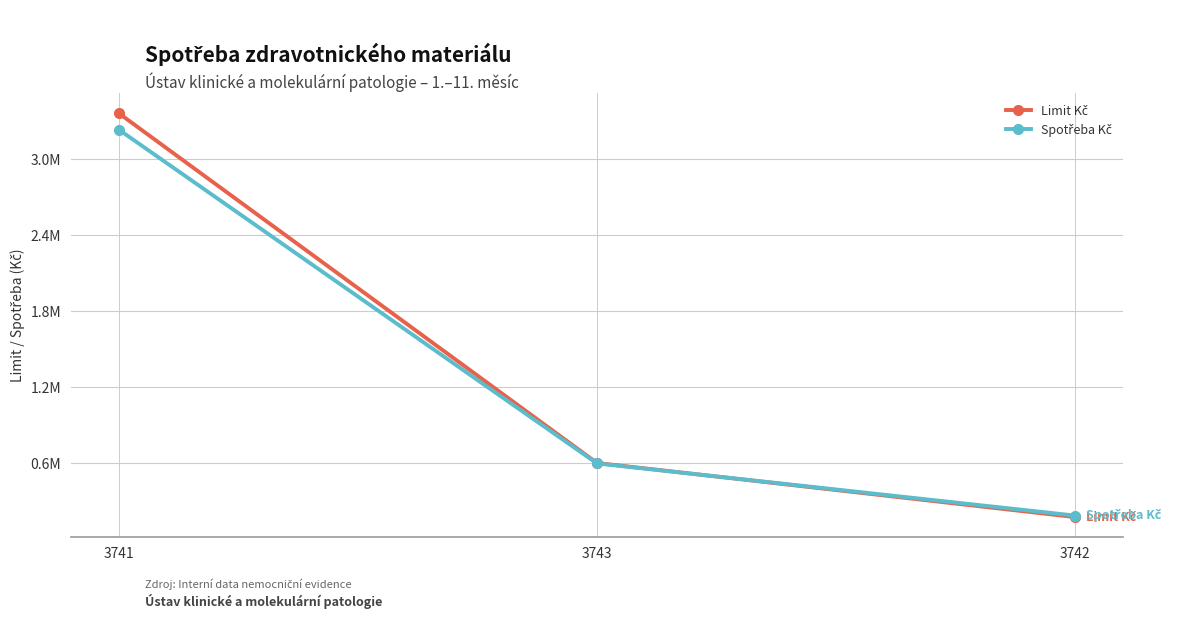

What is the value of the Spotřeba Kč point at the 3rd from the left?

188695.0